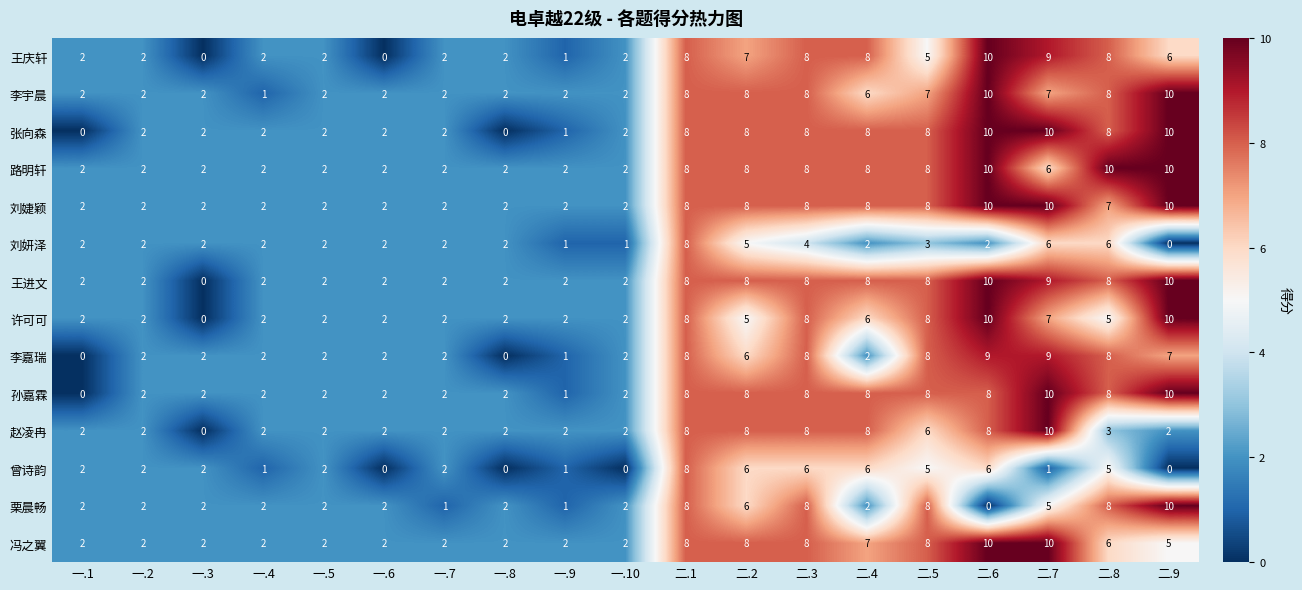

What is the spread (max minus min) of values at 二.4?

6